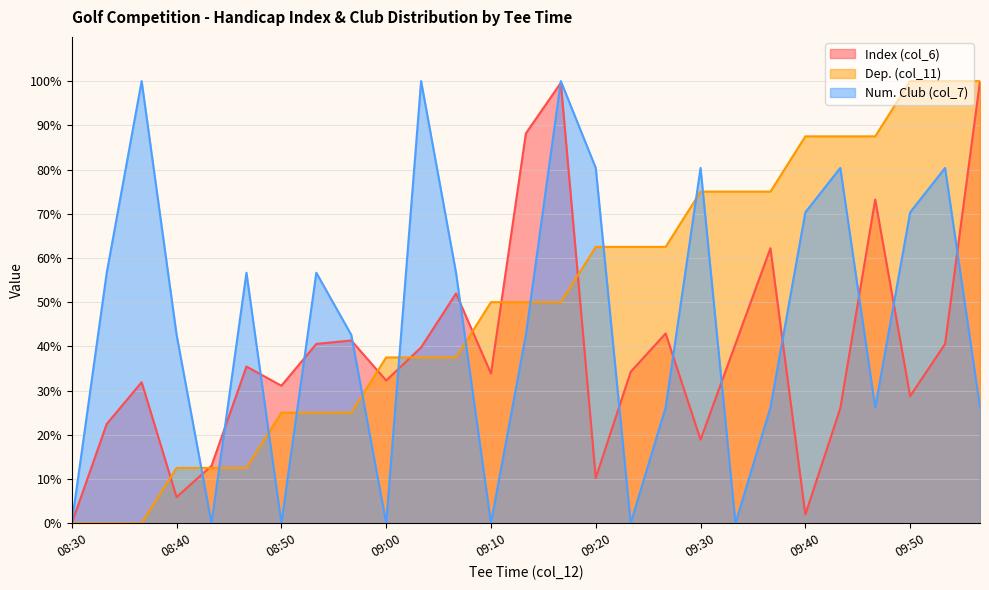

The value of Num. Club (col_7) at 08:50 is 0.0. True or false?

True